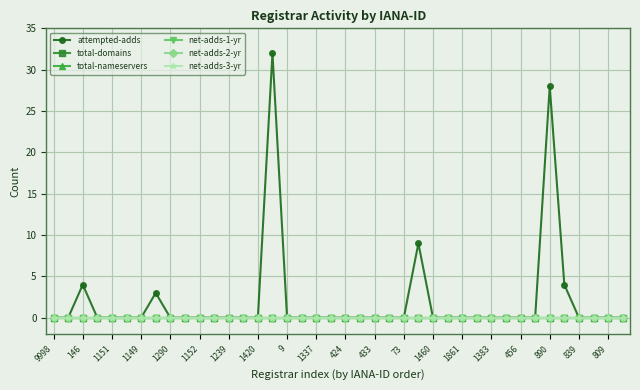

Is this an area chart (filled region under the line)?

No